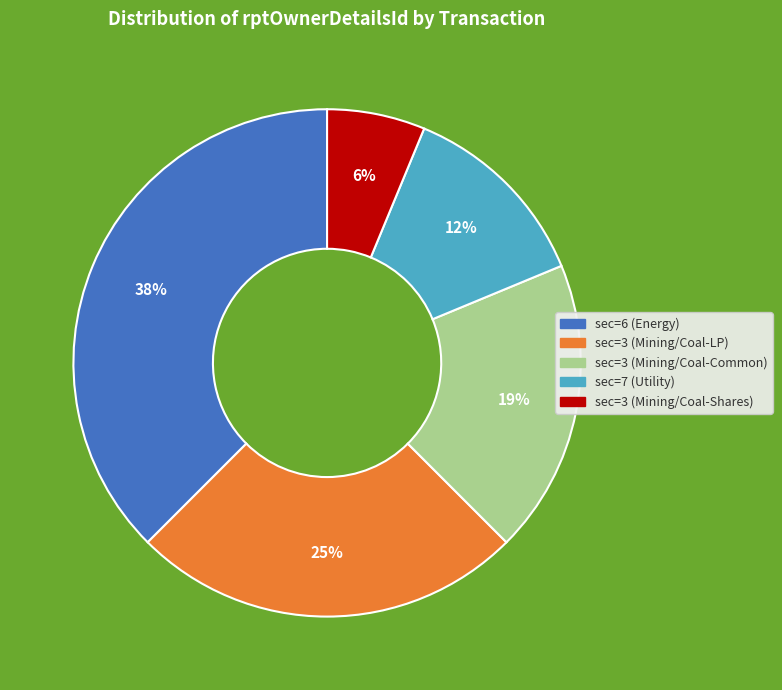

What percentage is the sec=3 (Mining/Coal-Shares) slice, to the nearest percent?

6%